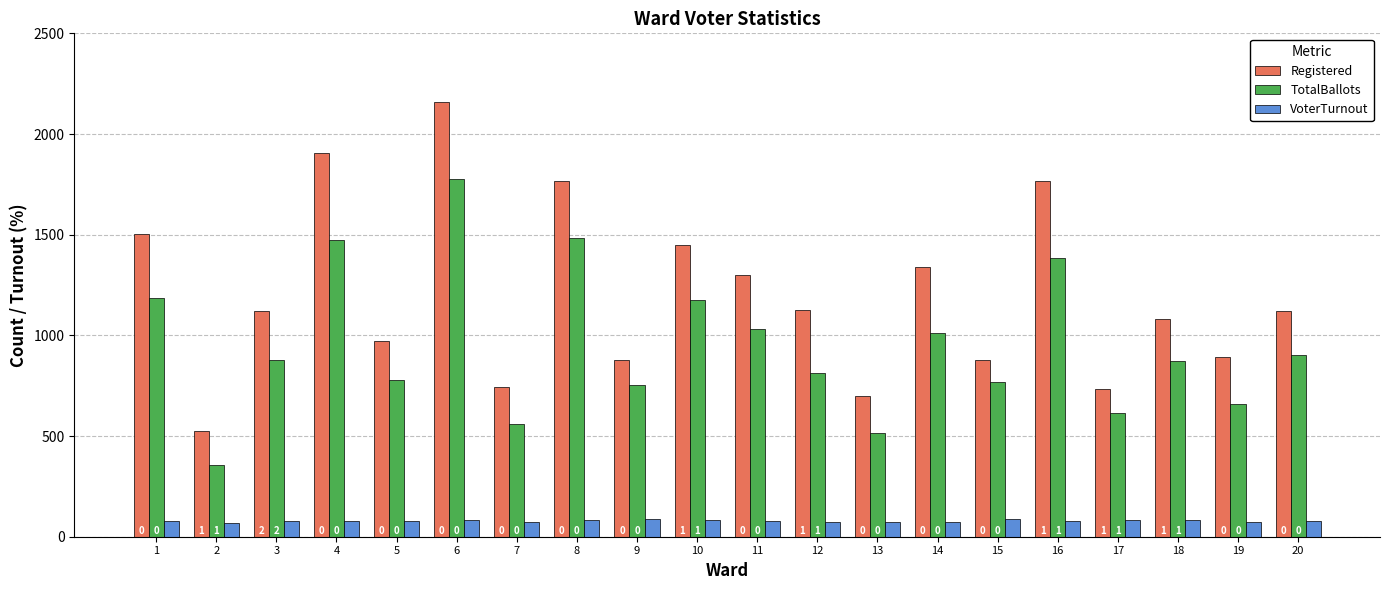

What are all the series names shown in the legend?

Registered, TotalBallots, VoterTurnout